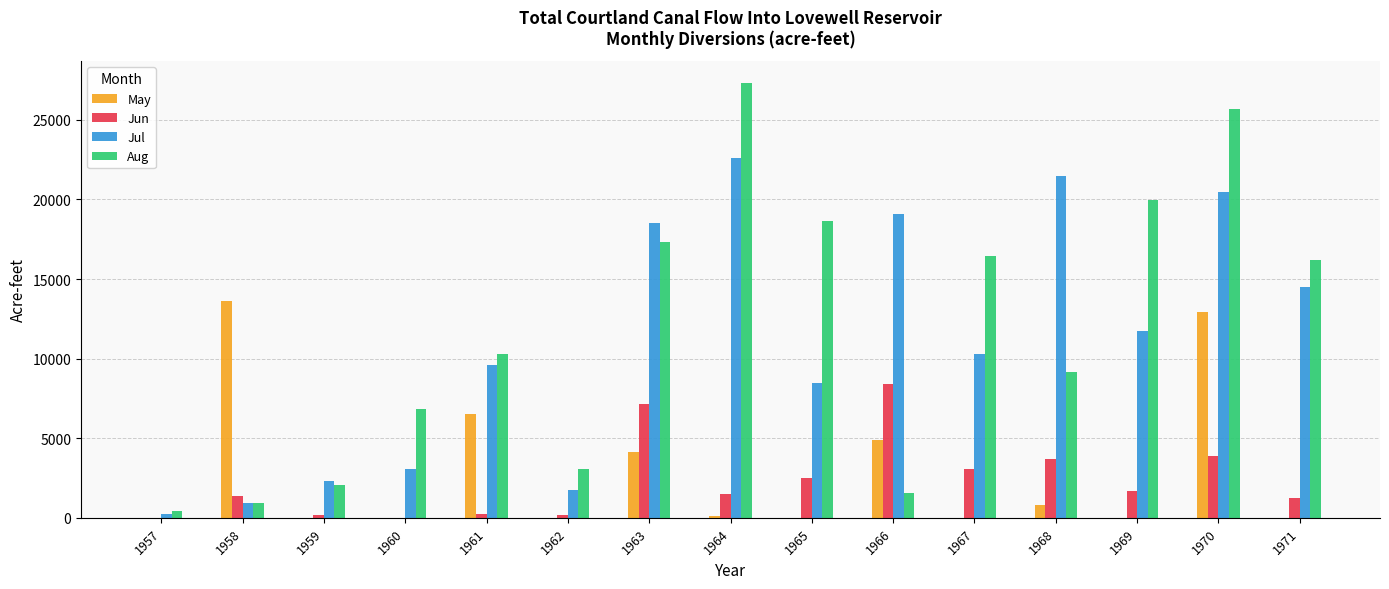

Where is Jun nearest to the value 4210?

1970